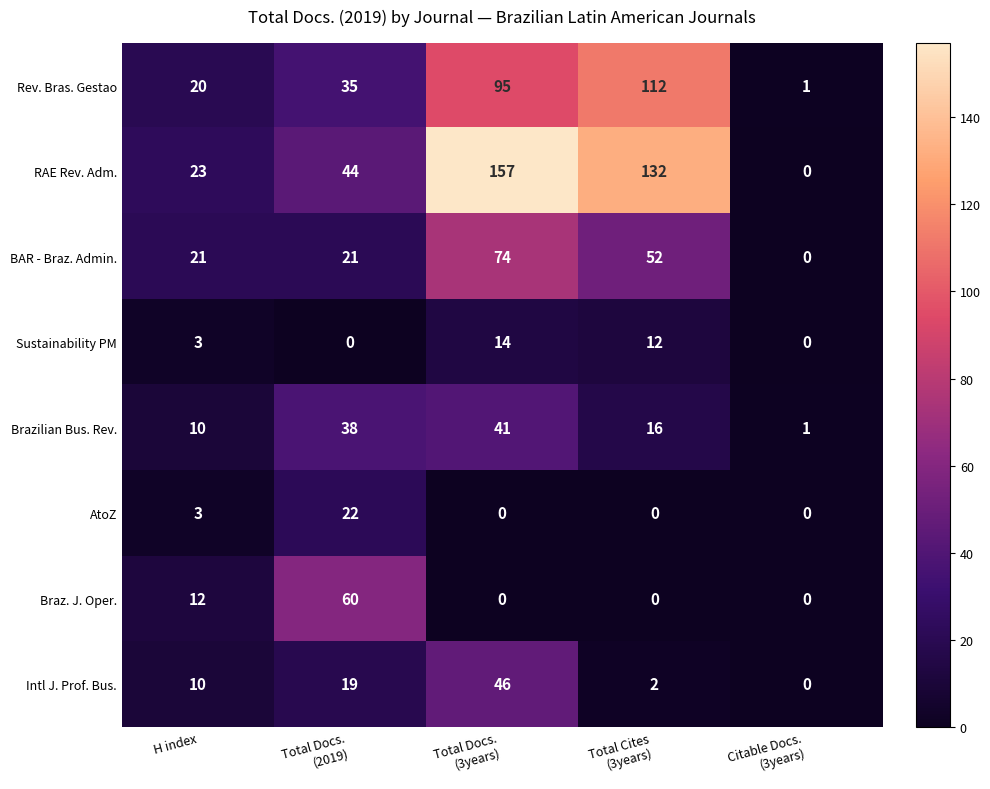

What is the difference between the maximum and minimum values in the BAR - Braz. Admin. series?

74